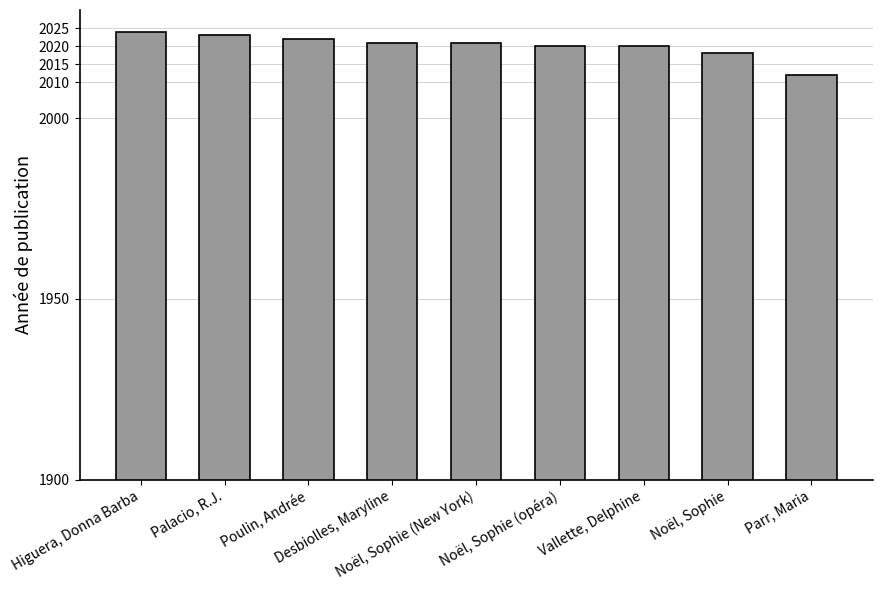

Where is the data nearest to the value 2018?

Noël, Sophie